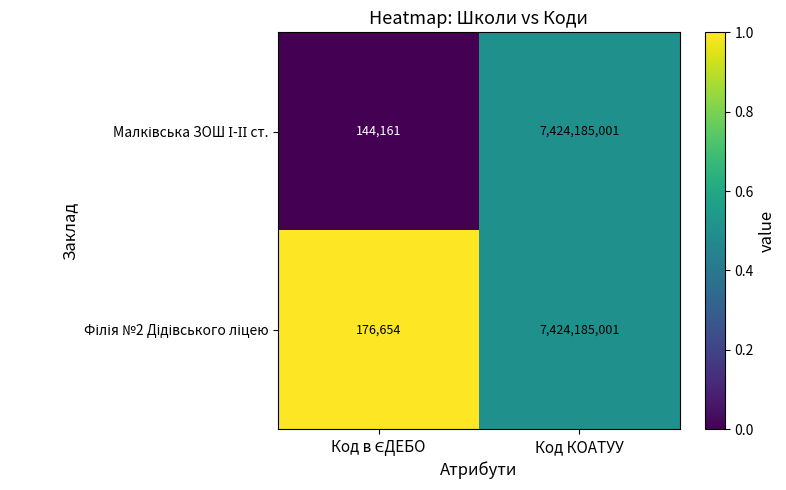

What is the minimum value shown in the chart?

144161